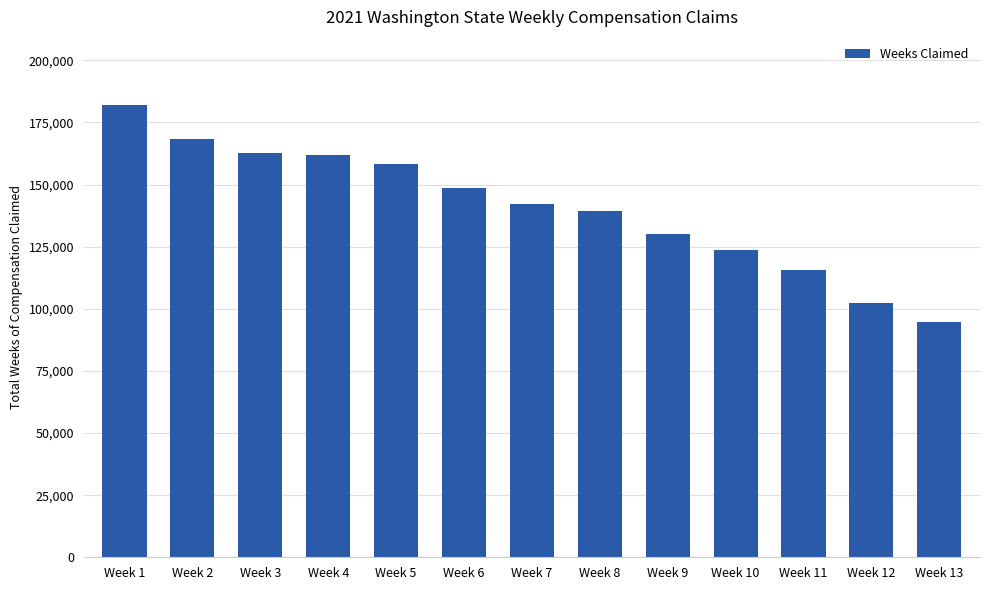

Which has a higher value, Week 2 or Week 5?

Week 2